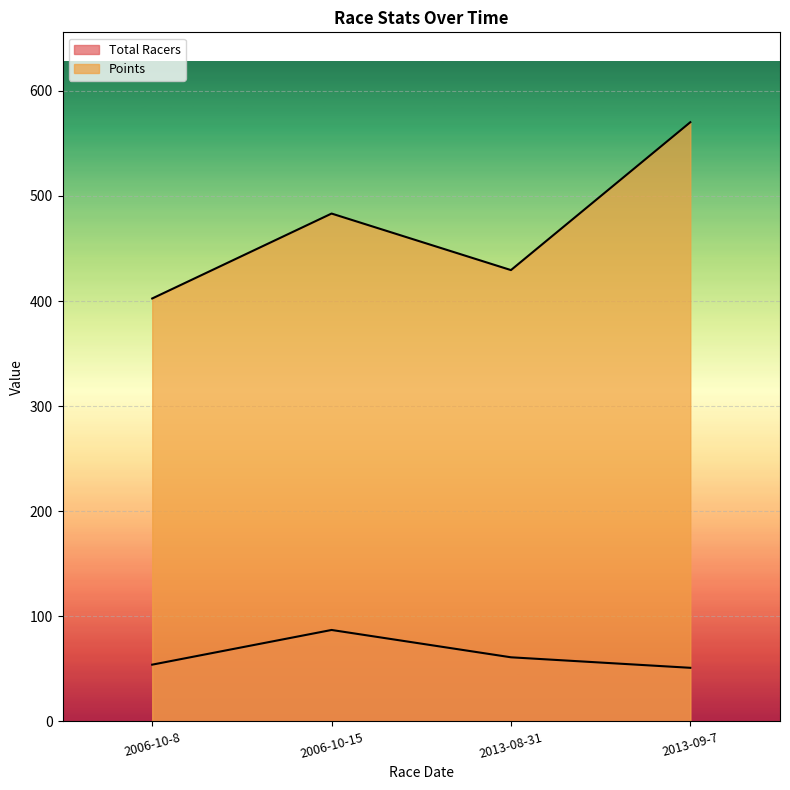

What is the label of the 2nd point from the right?

2013-08-31